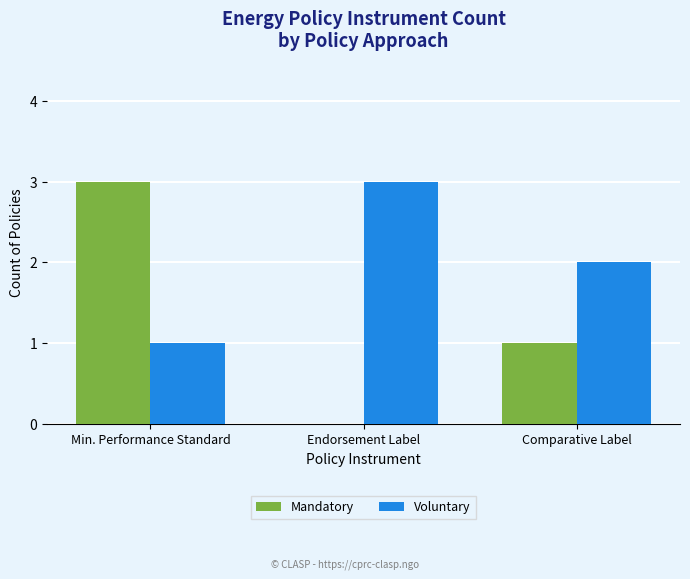

Which series has the largest range (max minus min)?

Mandatory